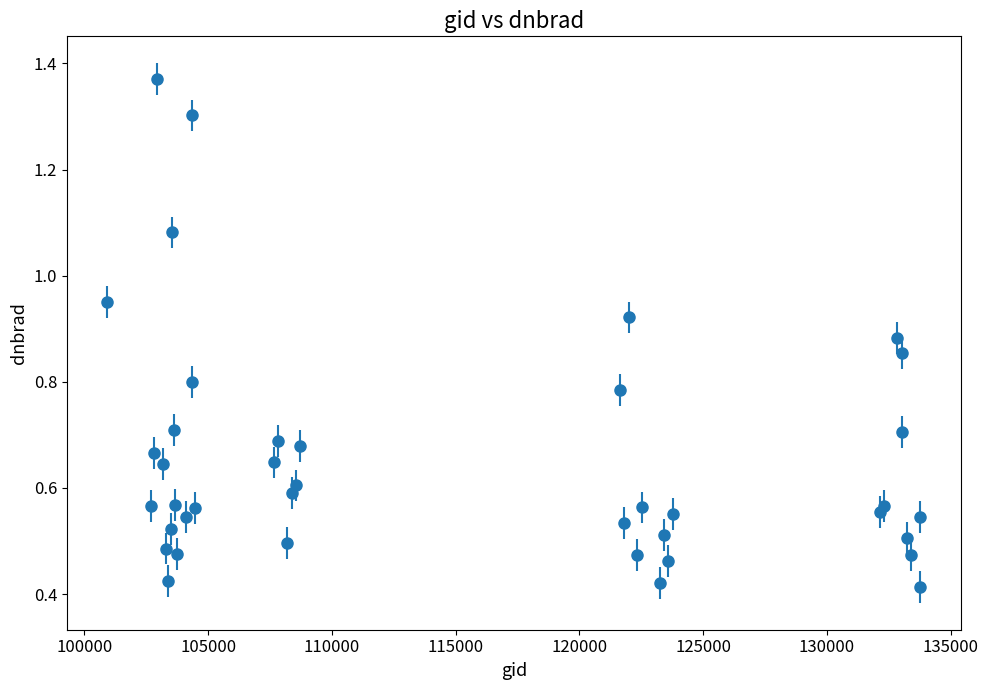

What is the sum of all values?

26.1